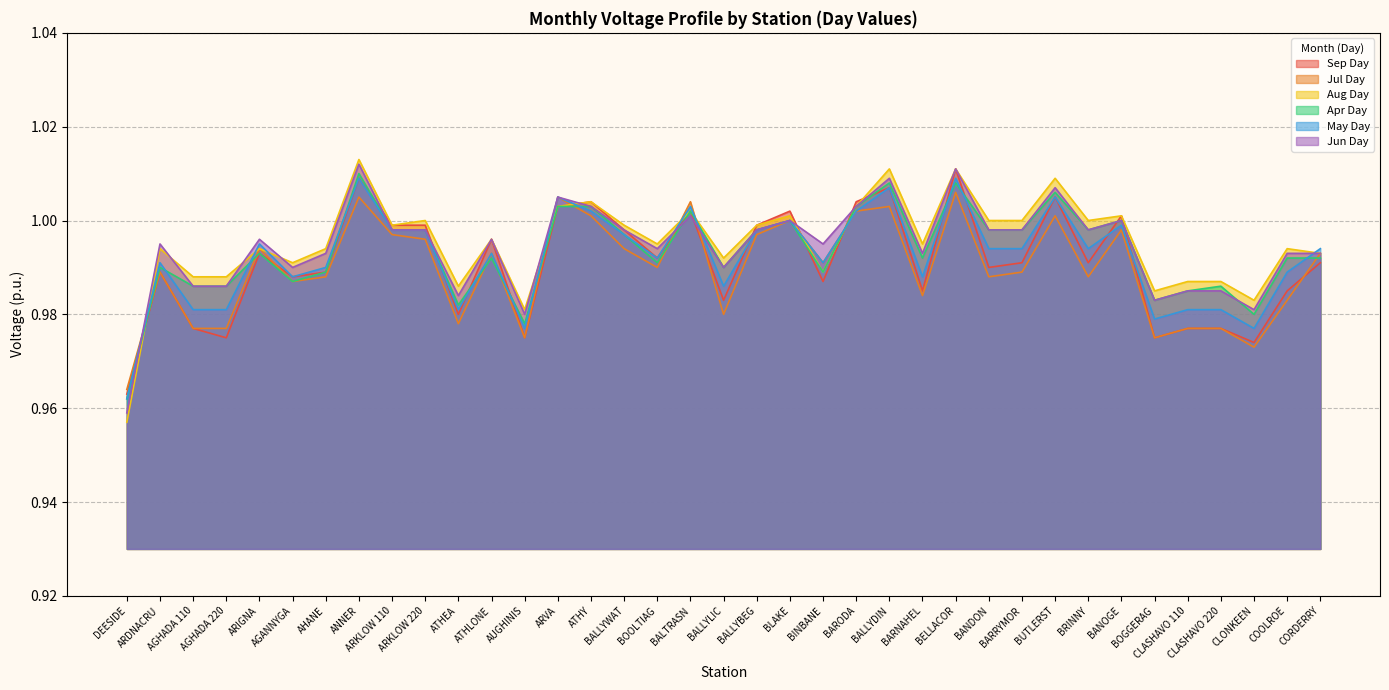

Reading left to right, list all the values displayed in this chart.

Sep Day: 1.0	1.0	1.0	1.0	1.0	1.0	1.0	1.0	1.0	1.0	1.0	1.0	1.0	1.0	1.0	1.0	1.0	1.0	1.0	1.0	1.0	1.0	1.0	1.0	1.0	1.0	1.0	1.0	1.0	1.0	1.0	1.0	1.0	1.0	1.0	1.0	1.0
Jul Day: 1.0	1.0	1.0	1.0	1.0	1.0	1.0	1.0	1.0	1.0	1.0	1.0	1.0	1.0	1.0	1.0	1.0	1.0	1.0	1.0	1.0	1.0	1.0	1.0	1.0	1.0	1.0	1.0	1.0	1.0	1.0	1.0	1.0	1.0	1.0	1.0	1.0
Aug Day: 1.0	1.0	1.0	1.0	1.0	1.0	1.0	1.0	1.0	1.0	1.0	1.0	1.0	1.0	1.0	1.0	1.0	1.0	1.0	1.0	1.0	1.0	1.0	1.0	1.0	1.0	1.0	1.0	1.0	1.0	1.0	1.0	1.0	1.0	1.0	1.0	1.0
Apr Day: 1.0	1.0	1.0	1.0	1.0	1.0	1.0	1.0	1.0	1.0	1.0	1.0	1.0	1.0	1.0	1.0	1.0	1.0	1.0	1.0	1.0	1.0	1.0	1.0	1.0	1.0	1.0	1.0	1.0	1.0	1.0	1.0	1.0	1.0	1.0	1.0	1.0
May Day: 1.0	1.0	1.0	1.0	1.0	1.0	1.0	1.0	1.0	1.0	1.0	1.0	1.0	1.0	1.0	1.0	1.0	1.0	1.0	1.0	1.0	1.0	1.0	1.0	1.0	1.0	1.0	1.0	1.0	1.0	1.0	1.0	1.0	1.0	1.0	1.0	1.0
Jun Day: 1.0	1.0	1.0	1.0	1.0	1.0	1.0	1.0	1.0	1.0	1.0	1.0	1.0	1.0	1.0	1.0	1.0	1.0	1.0	1.0	1.0	1.0	1.0	1.0	1.0	1.0	1.0	1.0	1.0	1.0	1.0	1.0	1.0	1.0	1.0	1.0	1.0